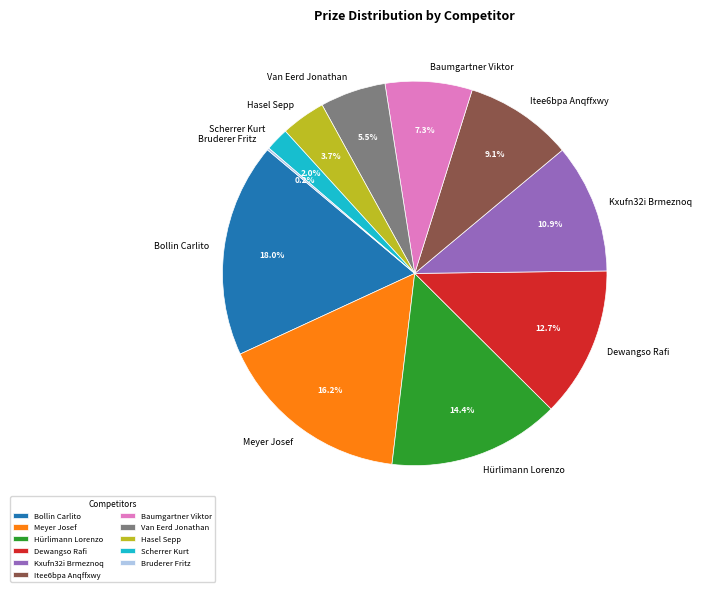

To the nearest percent, what portion does Baumgartner Viktor represent?

7%